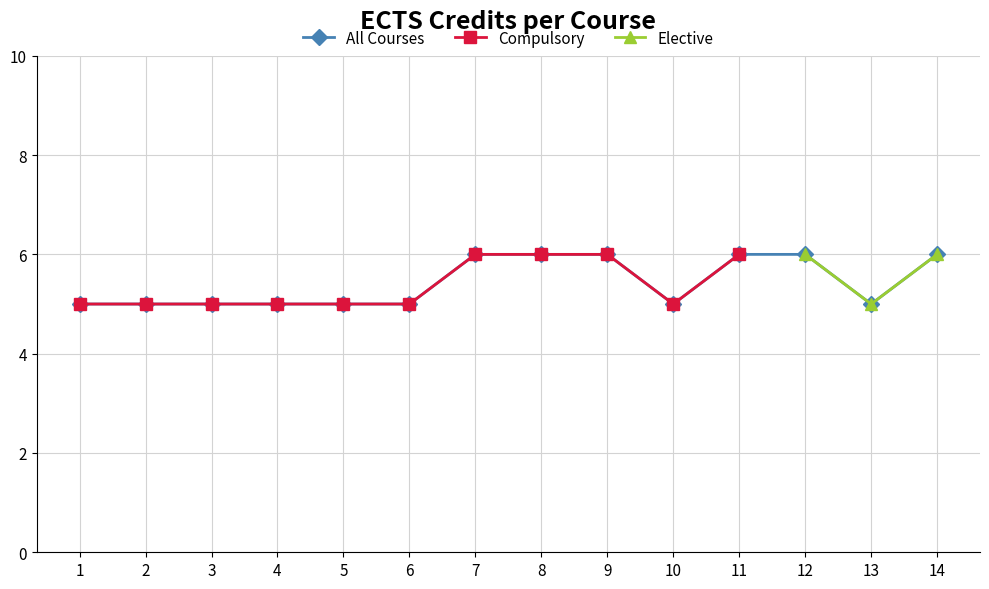

Where is the data nearest to the value 5?

1